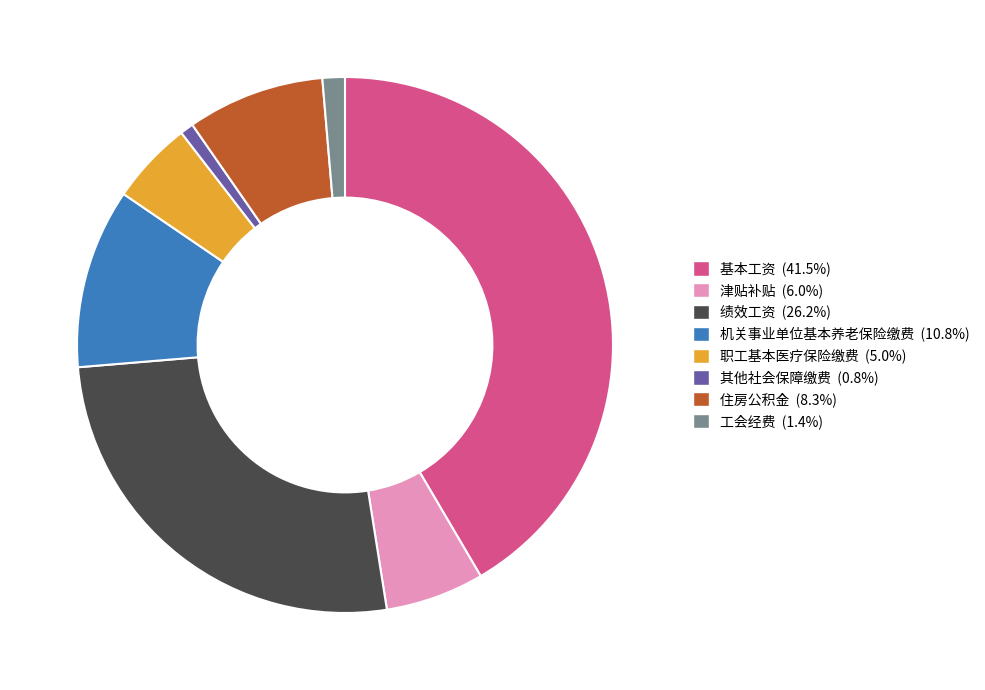

Is the sum of 职工基本医疗保险缴费 and 工会经费 greater than half?

No